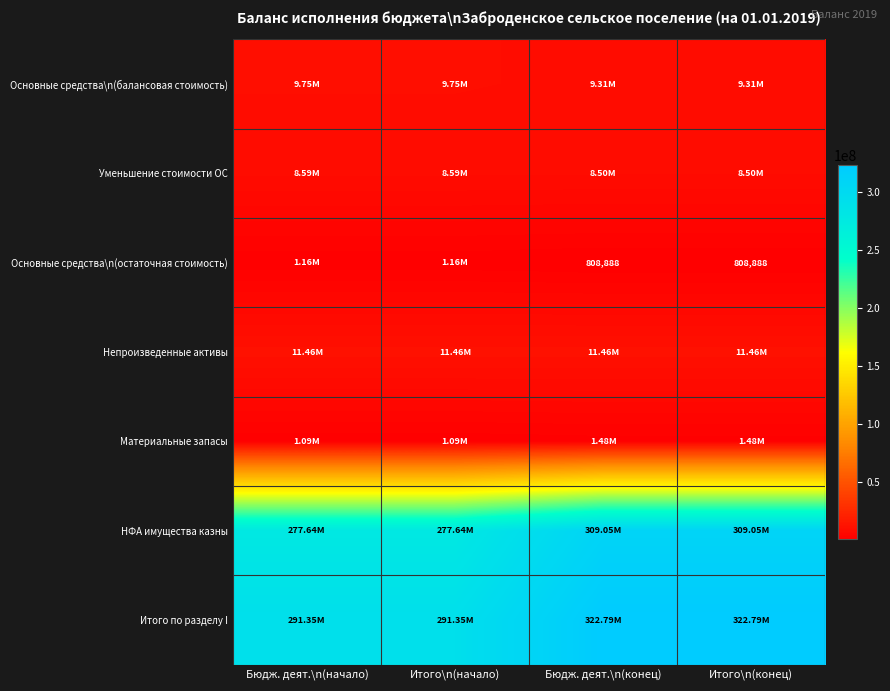

At how many categories does at least one series exceed 296312099?

2